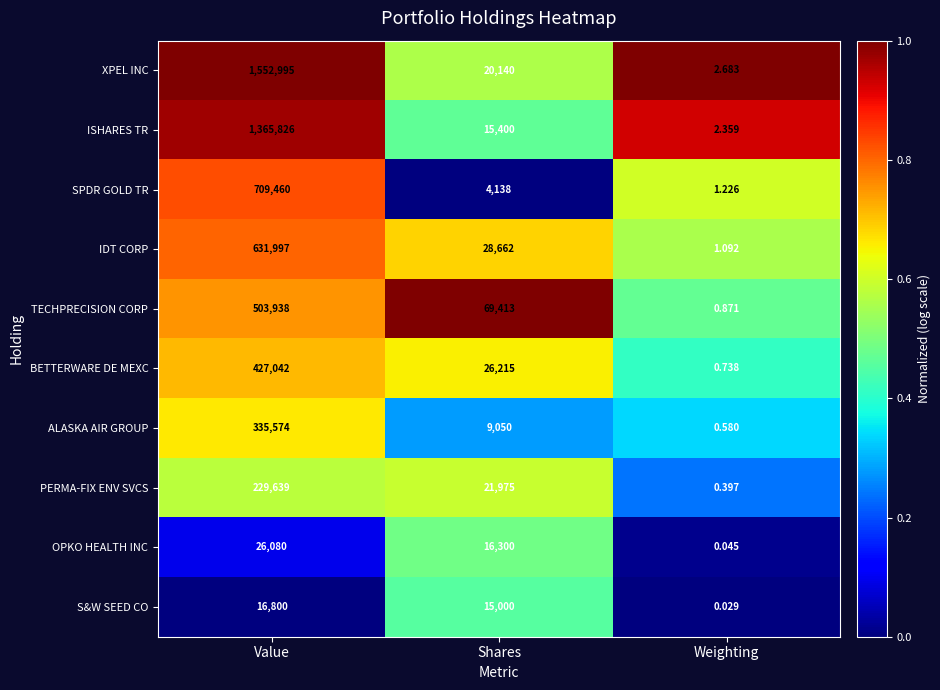

Where does the XPEL INC series first go above 20140?

Value